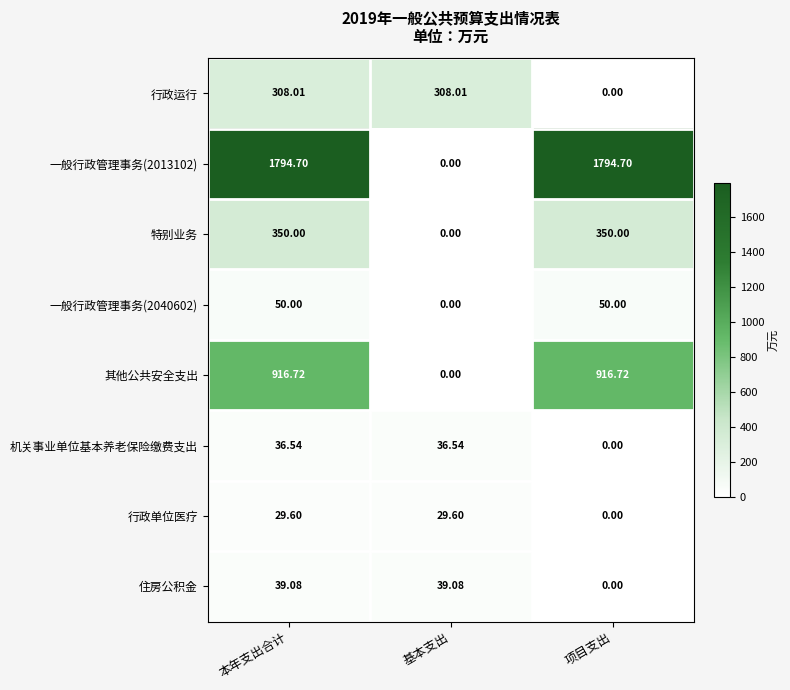

At which category is the sum across all series the highest?

本年支出合计